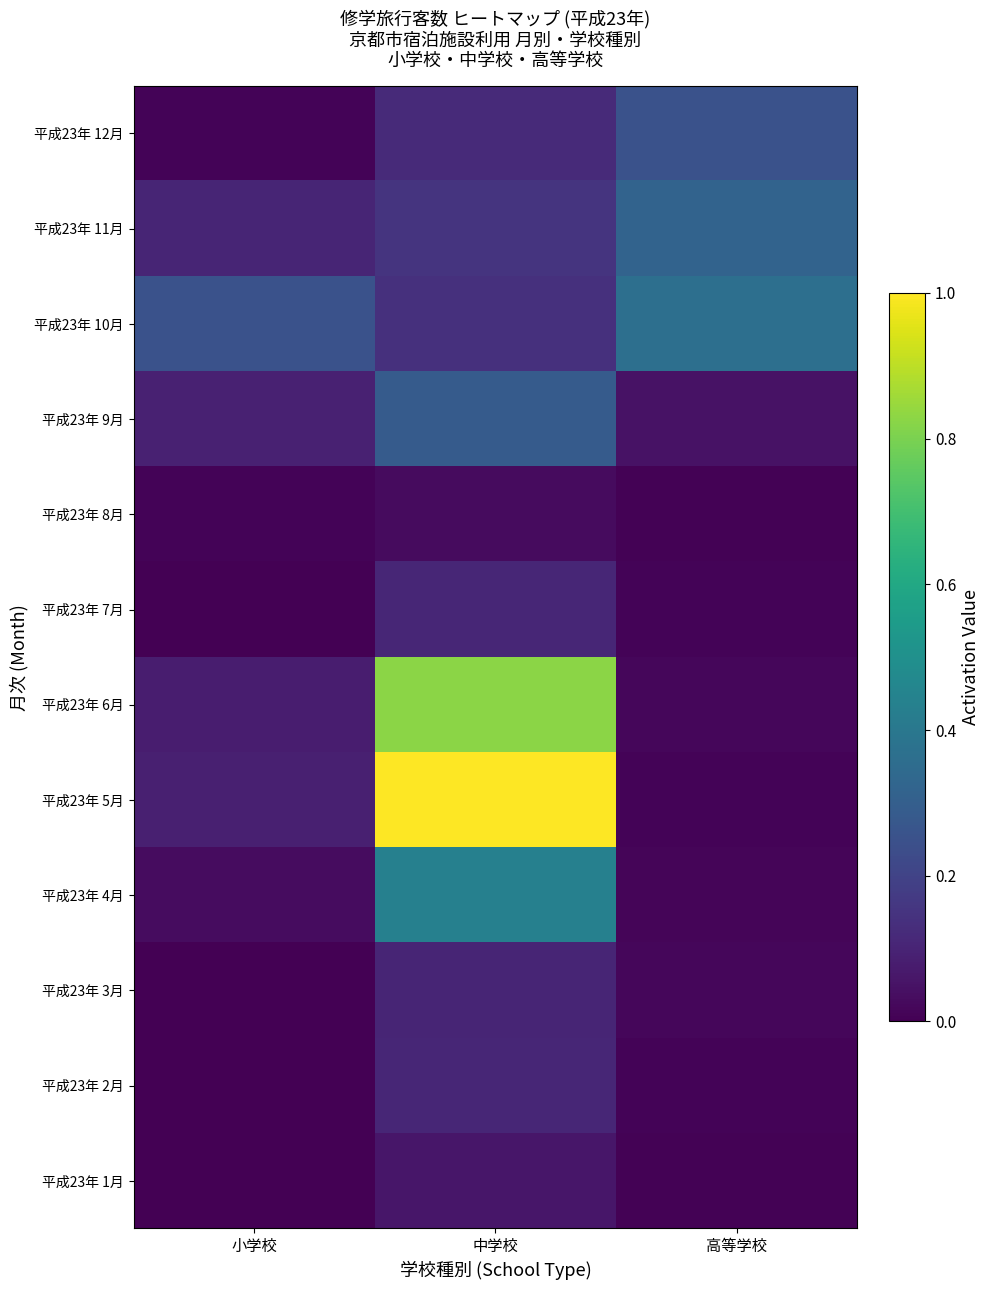

What is the spread (max minus min) of values at 高等学校?

0.4